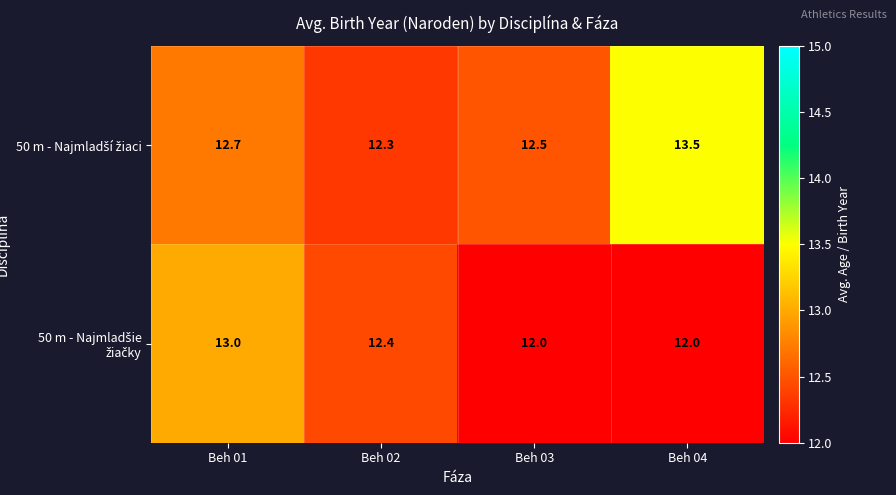

What is the smallest value displayed?

12.0